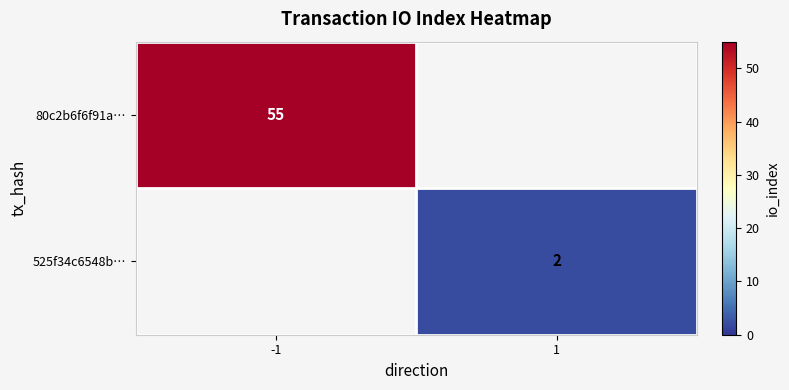

True or false: 525f34c6548b… has a value of 1 at 1.

False